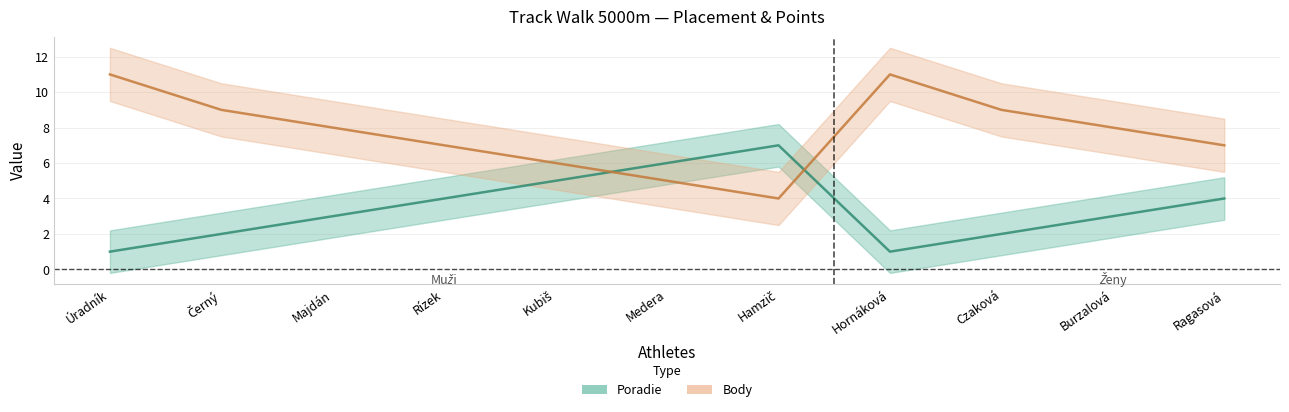

What is the label of the 8th point from the right?

Rízek